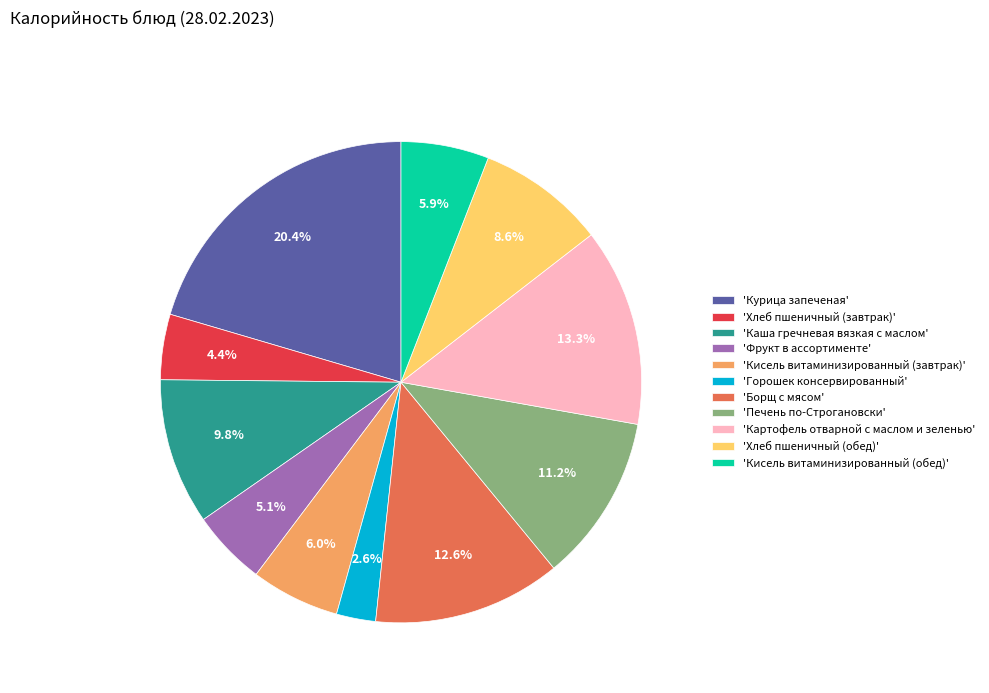

Is there a majority slice in this chart?

No